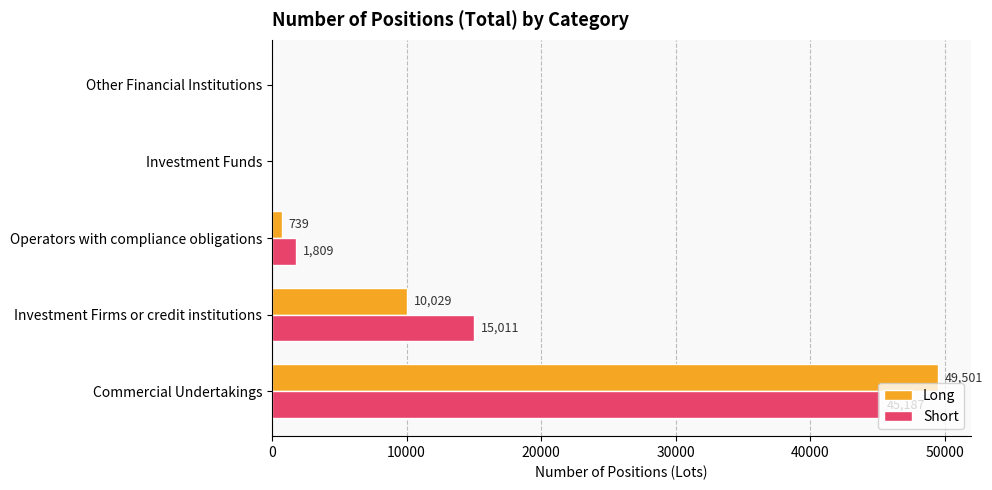

Which series has the largest total across all categories?

Short